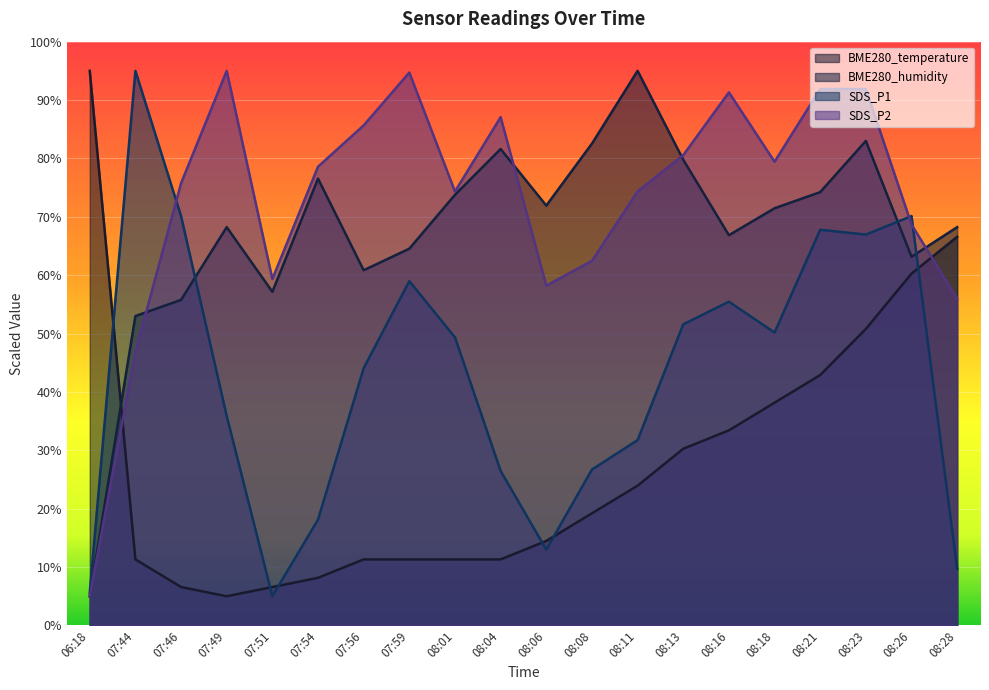

How many data points in BME280_humidity are less than 71?

10